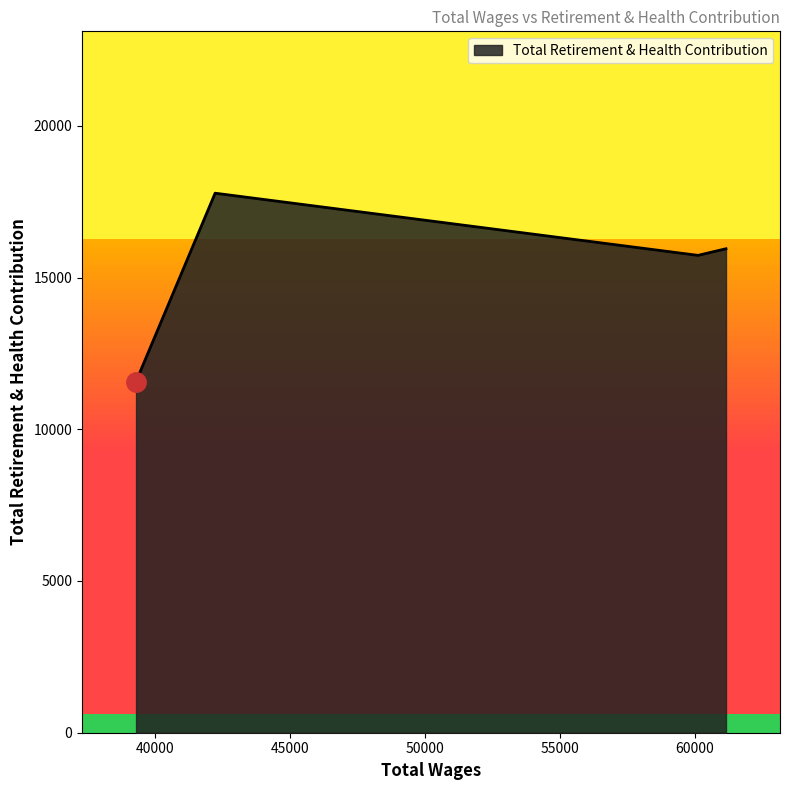

How many interior local peaks (higher than both neighbors) does the data have?

1